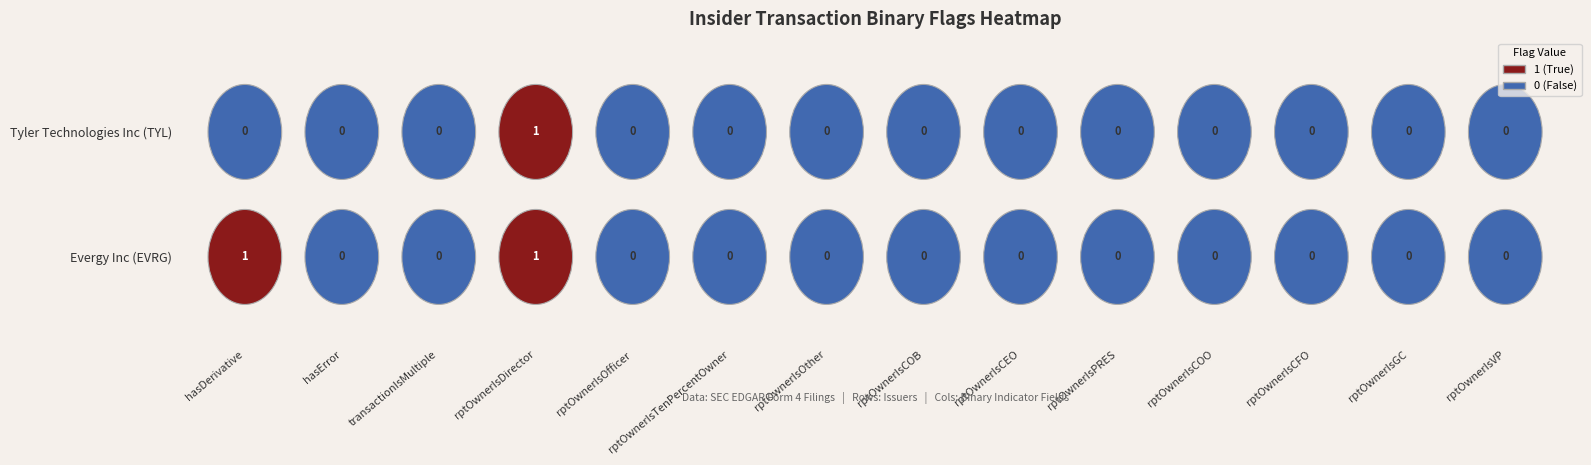

Reading left to right, extract all data points from this chart.

hasDerivative: 0=0	1=1
hasError: 0=0	1=0
transactionIsMultiple: 0=0	1=0
rptOwnerIsDirector: 0=1	1=1
rptOwnerIsOfficer: 0=0	1=0
rptOwnerIsTenPercentOwner: 0=0	1=0
rptOwnerIsOther: 0=0	1=0
rptOwnerIsCOB: 0=0	1=0
rptOwnerIsCEO: 0=0	1=0
rptOwnerIsPRES: 0=0	1=0
rptOwnerIsCOO: 0=0	1=0
rptOwnerIsCFO: 0=0	1=0
rptOwnerIsGC: 0=0	1=0
rptOwnerIsVP: 0=0	1=0